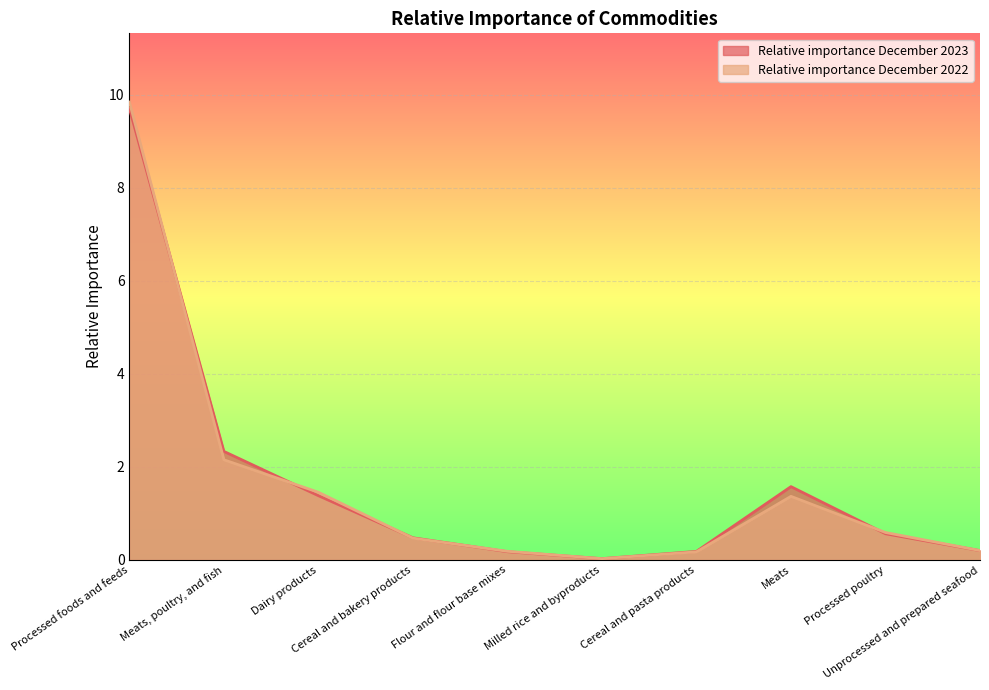

List the labels in order of Relative importance December 2022 value, largest first.

Processed foods and feeds, Meats, poultry, and fish, Dairy products, Meats, Processed poultry, Cereal and bakery products, Unprocessed and prepared seafood, Flour and flour base mixes, Cereal and pasta products, Milled rice and byproducts